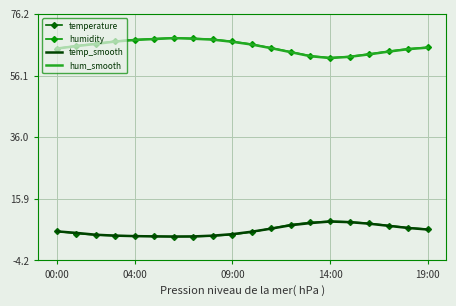

What are all the series names shown in the legend?

temperature, humidity, temp_smooth, hum_smooth